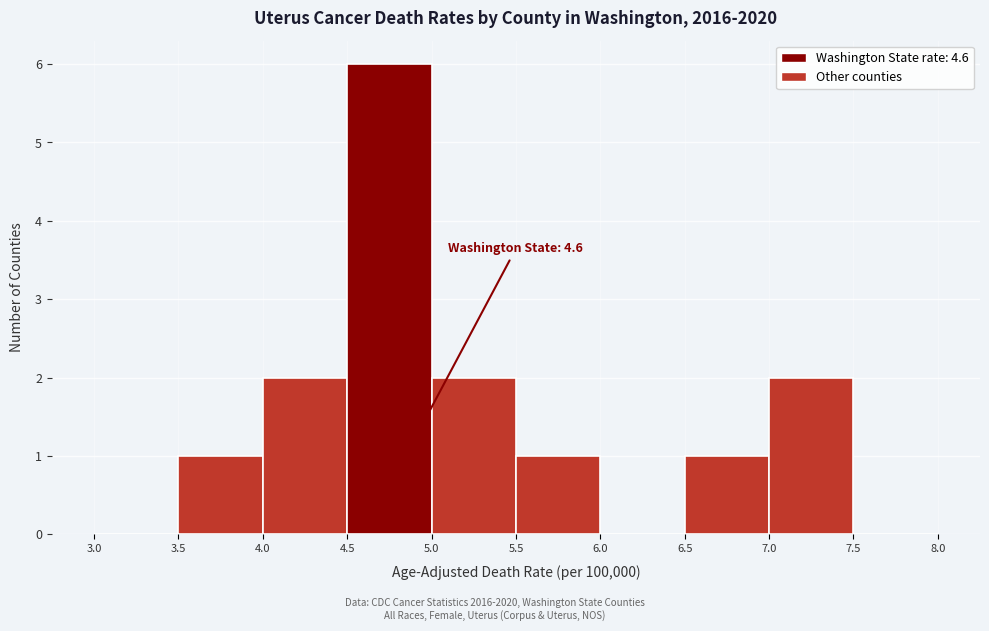

Over which range of the x-axis is the bar tallest?

4.5 to 5.0